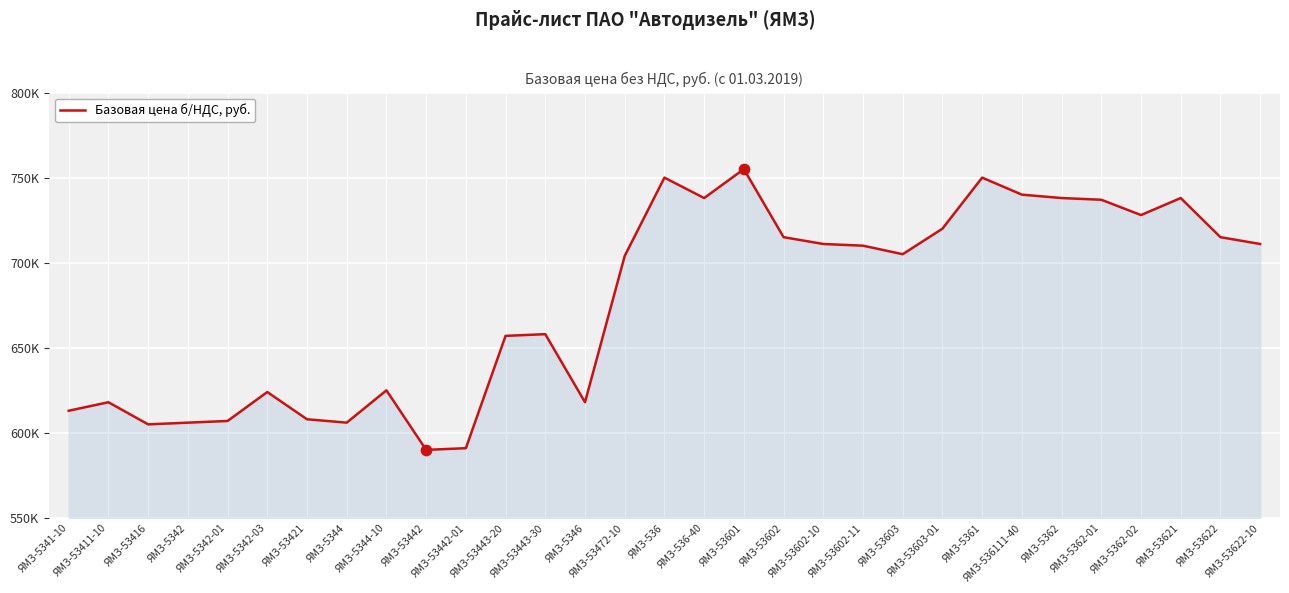

Between ЯМЗ-53416 and ЯМЗ-53442, which is larger?

ЯМЗ-53416